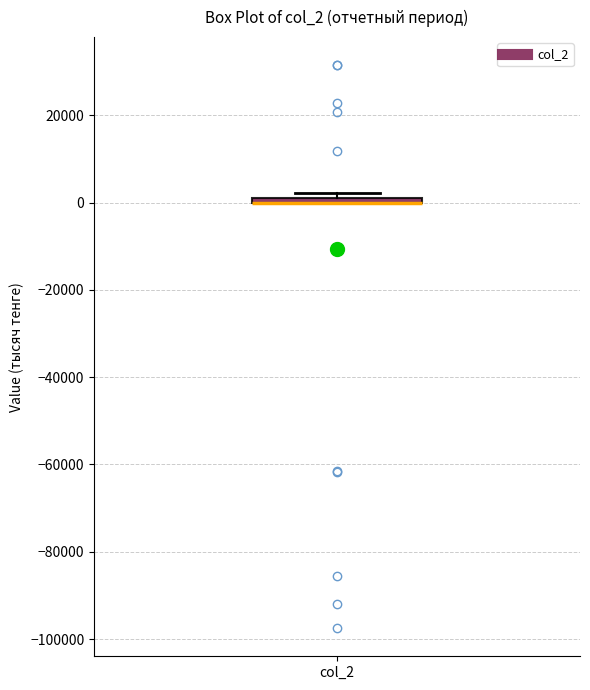

Where is the upper edge of the box for col_2 on the y-axis? The values are not printed on the chart, so give them approximately, as read against the axis.

2000